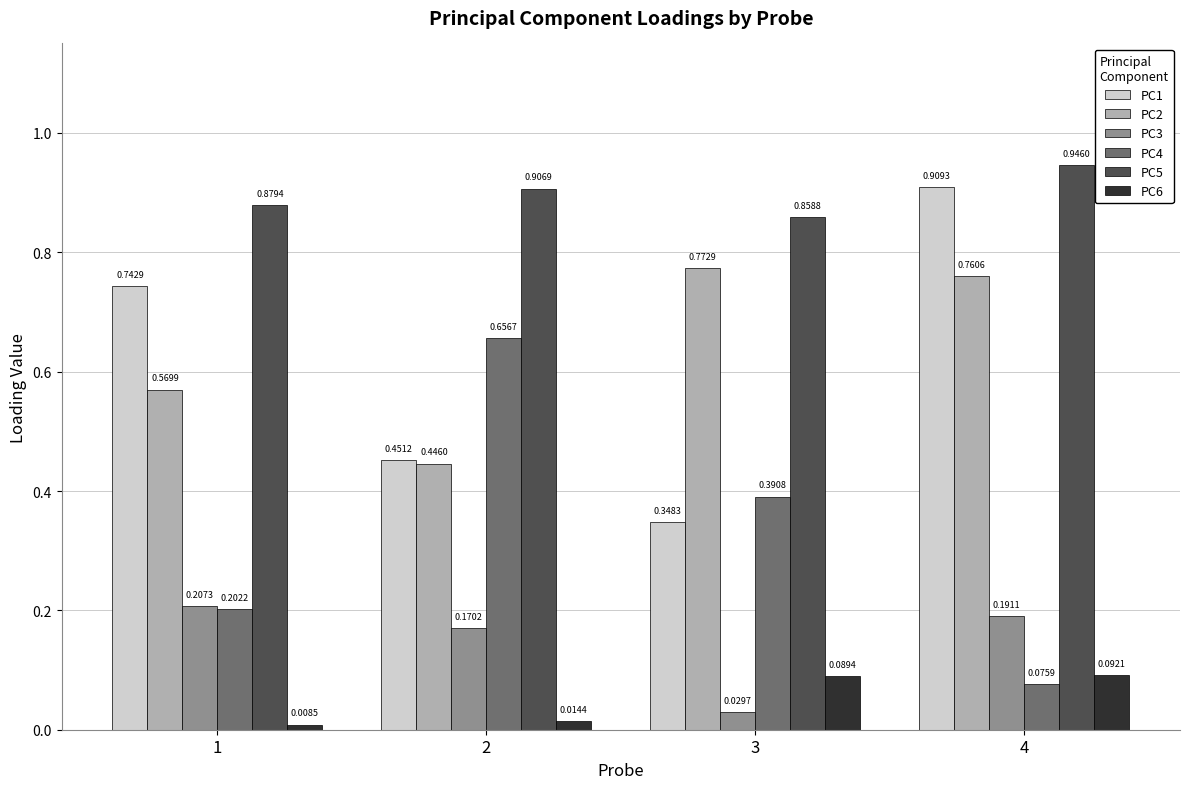

List the labels in order of PC4 value, smallest first.

4, 1, 3, 2